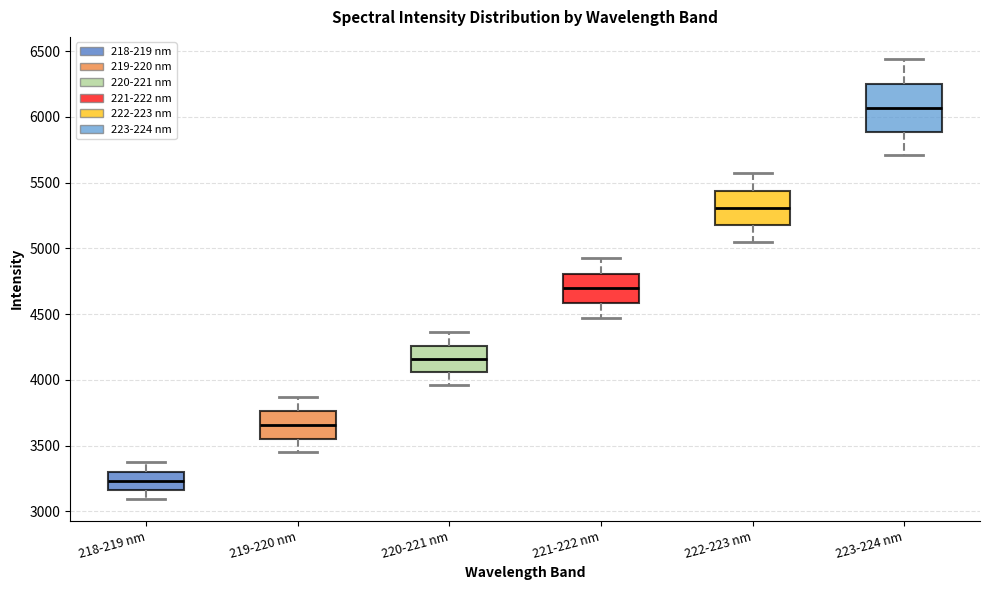

Which box has the lowest median line?

218-219 nm